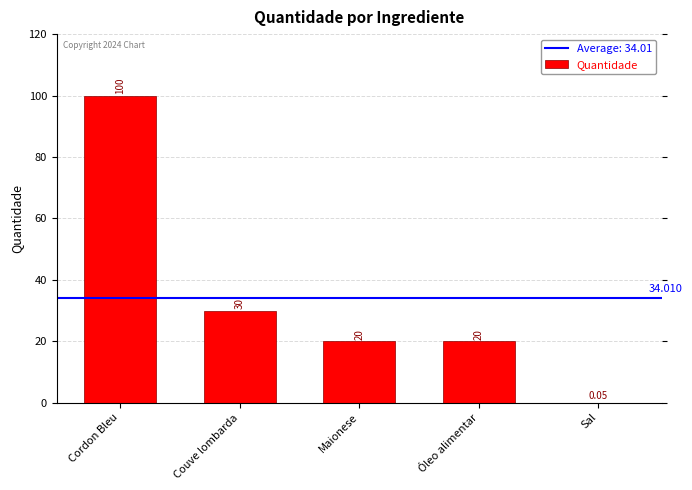

Are the bars grouped side by side (vs. stacked)?

No